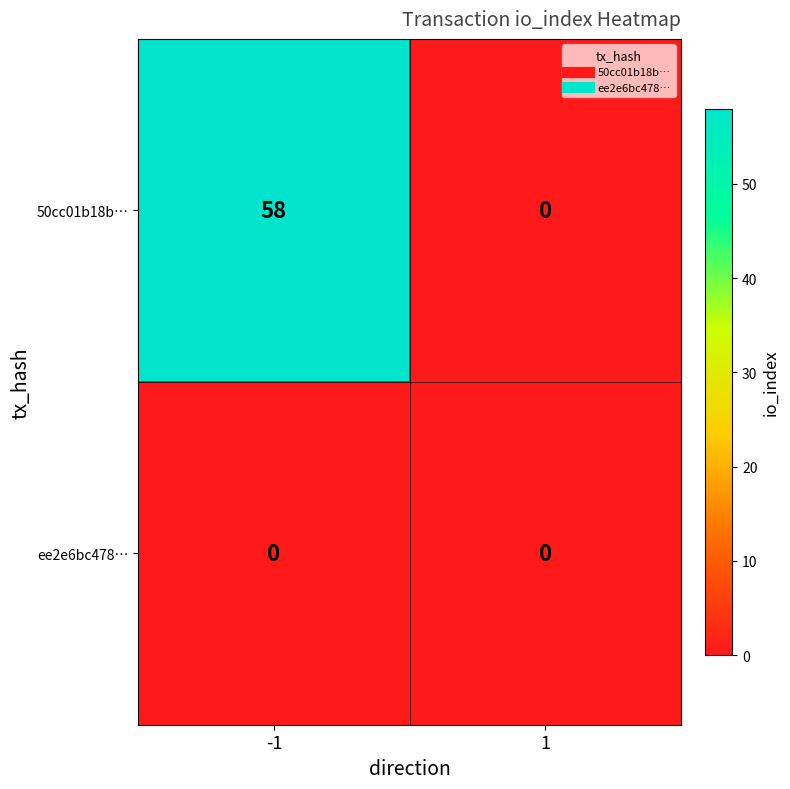

Rank the series at -1 from lowest to highest value.

ee2e6bc478…, 50cc01b18b…